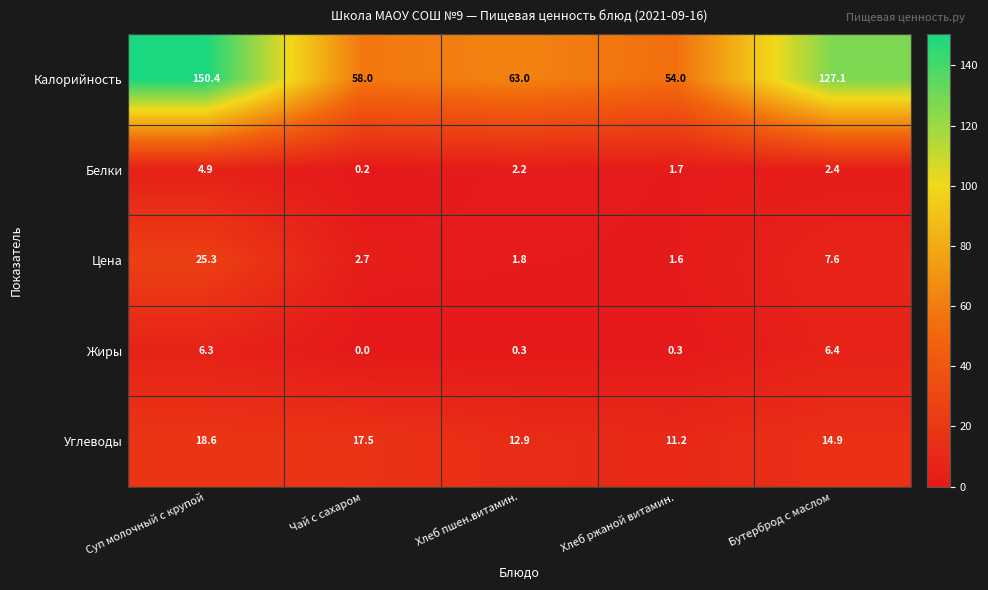

List the series in order of their peak value, lowest first.

Белки, Жиры, Углеводы, Цена, Калорийность